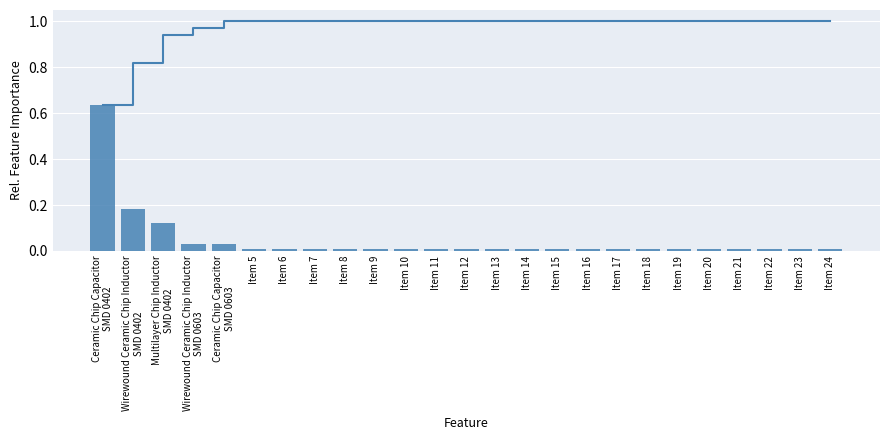

Are the bars grouped side by side (vs. stacked)?

Yes